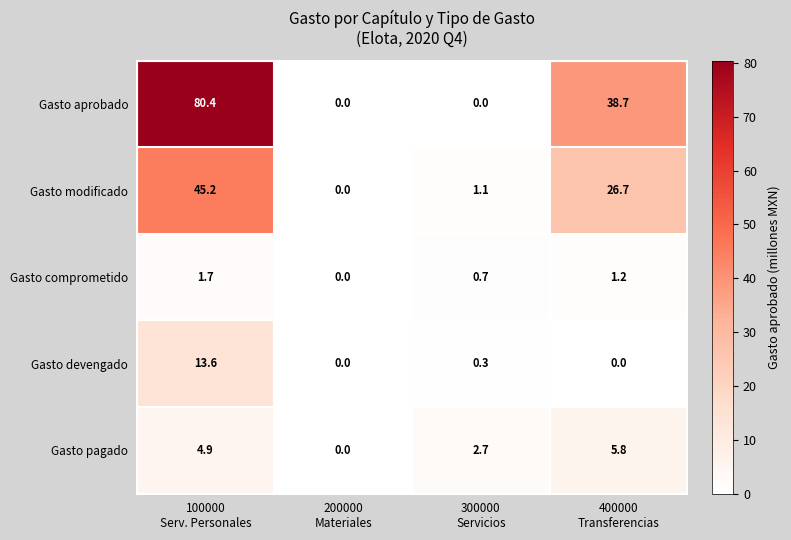

Which series has the largest total across all categories?

Gasto aprobado